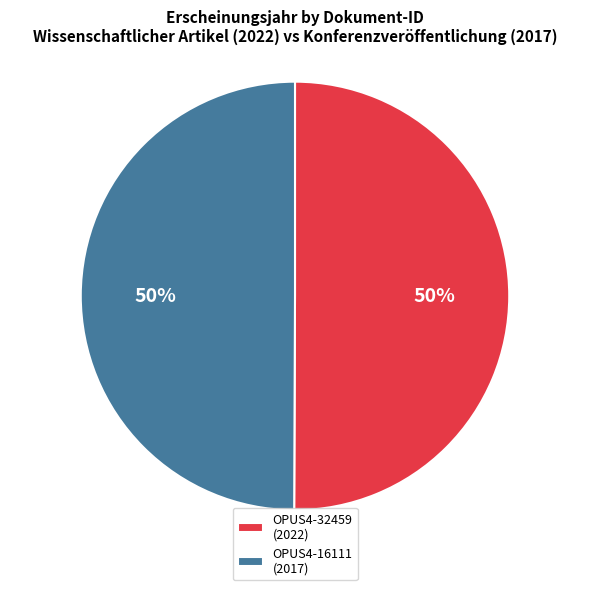

To the nearest percent, what percentage of the pie is OPUS4-16111 (2017)?

50%